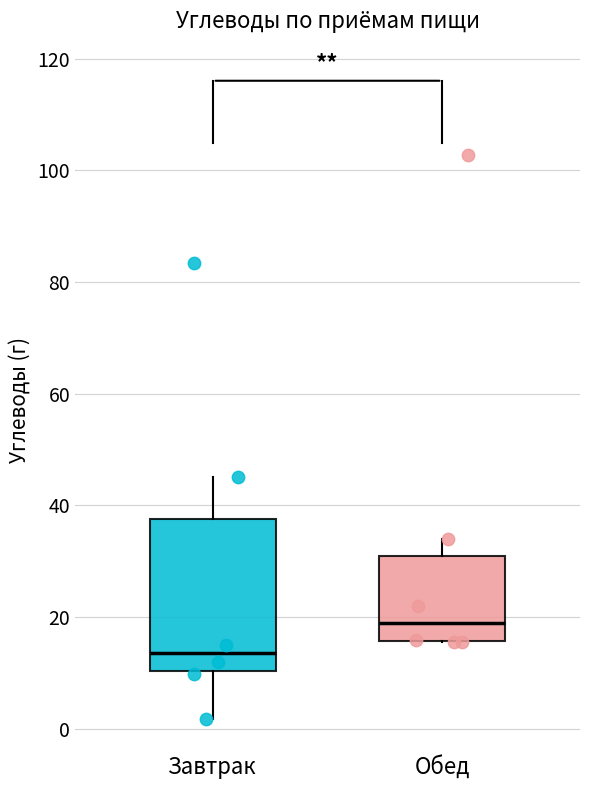

Which box has the highest median line?

Обед